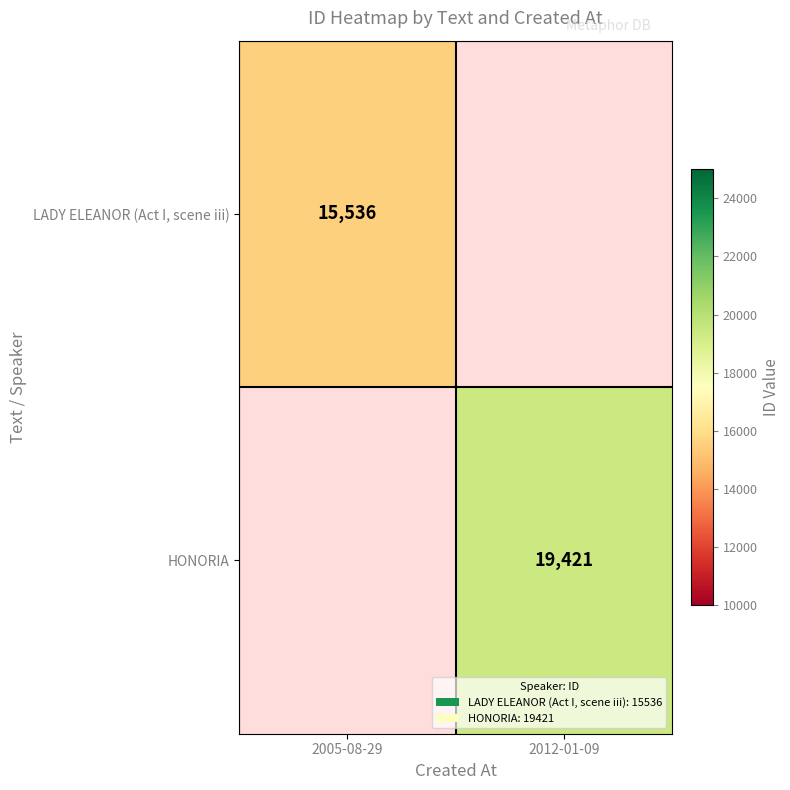

True or false: LADY ELEANOR (Act I, scene iii) has a value of 21324 at 2005-08-29.

False